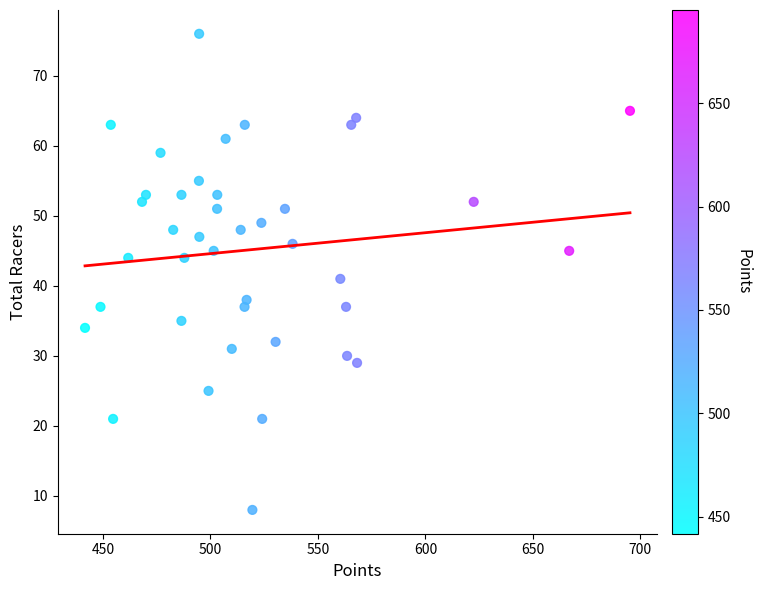

What Y value in the scatter plot is closest to 42?

41